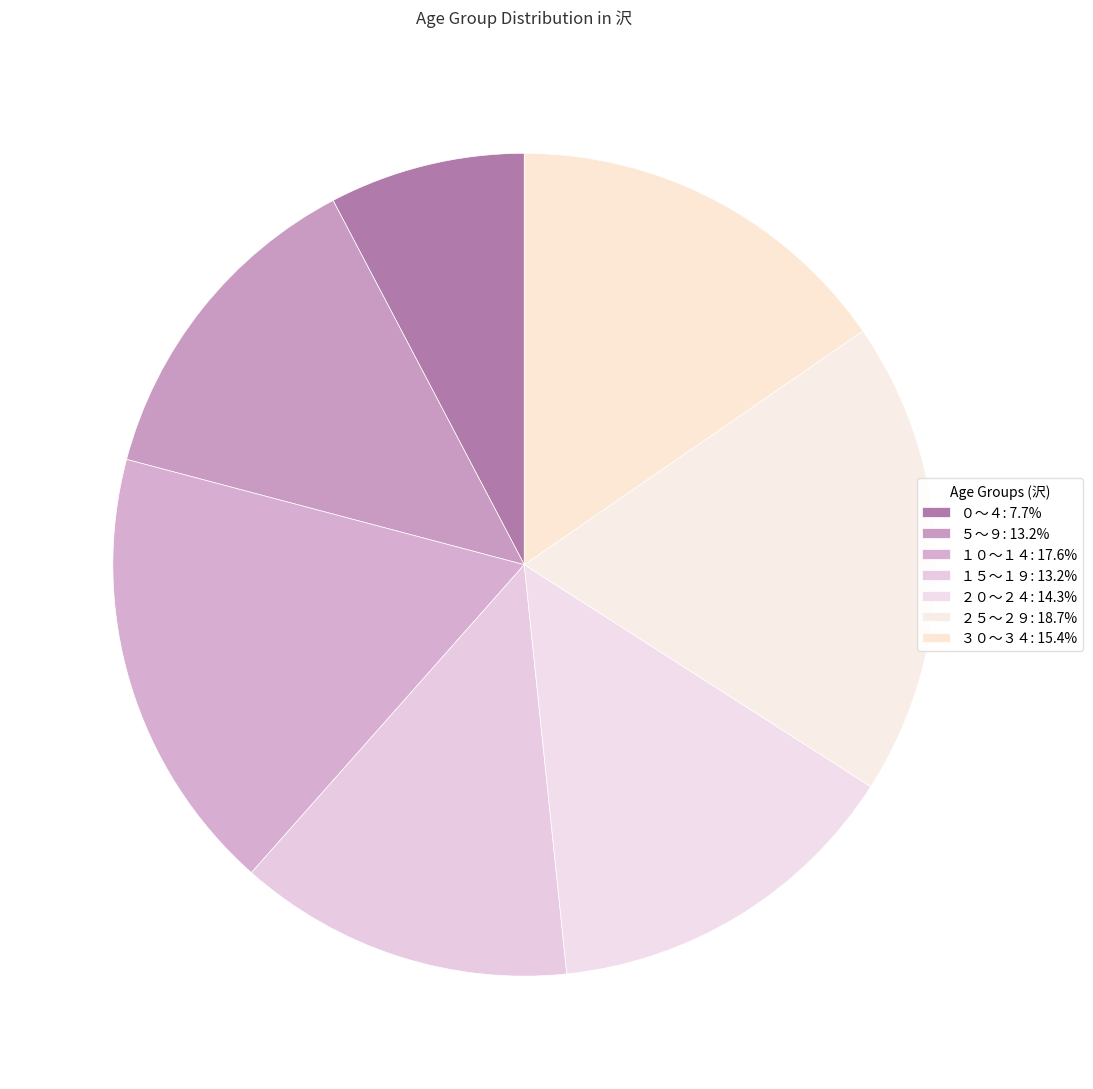

What is the largest slice in the pie chart?

２５～２９